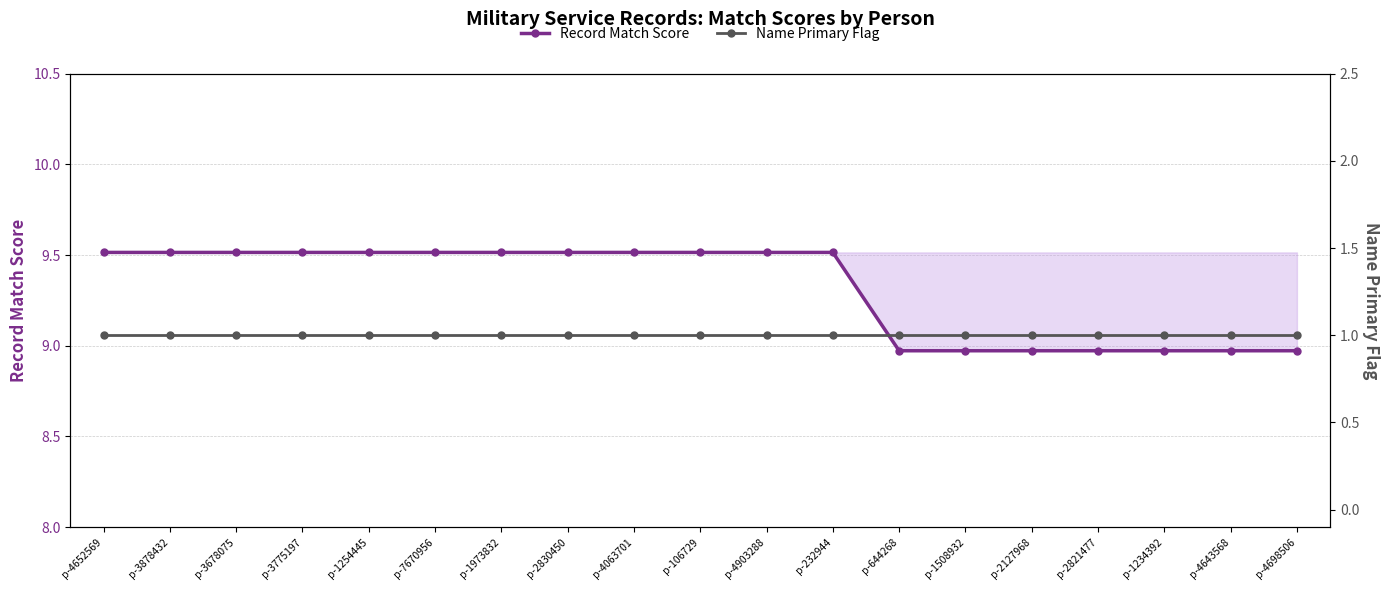

What is the label of the 11th point from the left?

p-4903288